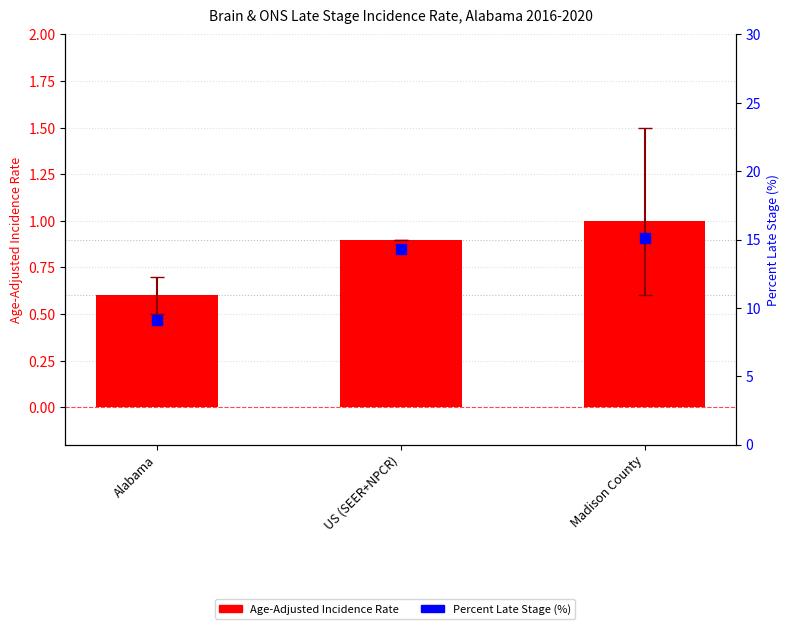

Which series has the largest total across all categories?

Percent Late Stage